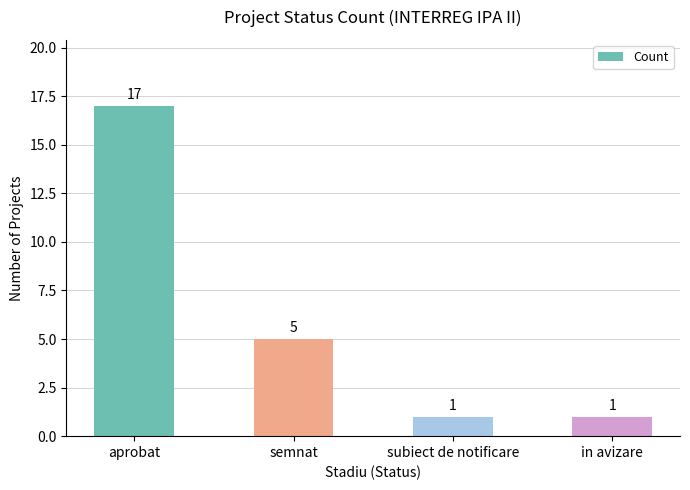

What is the ratio of the value at subiect de notificare to the value at in avizare?

1.0